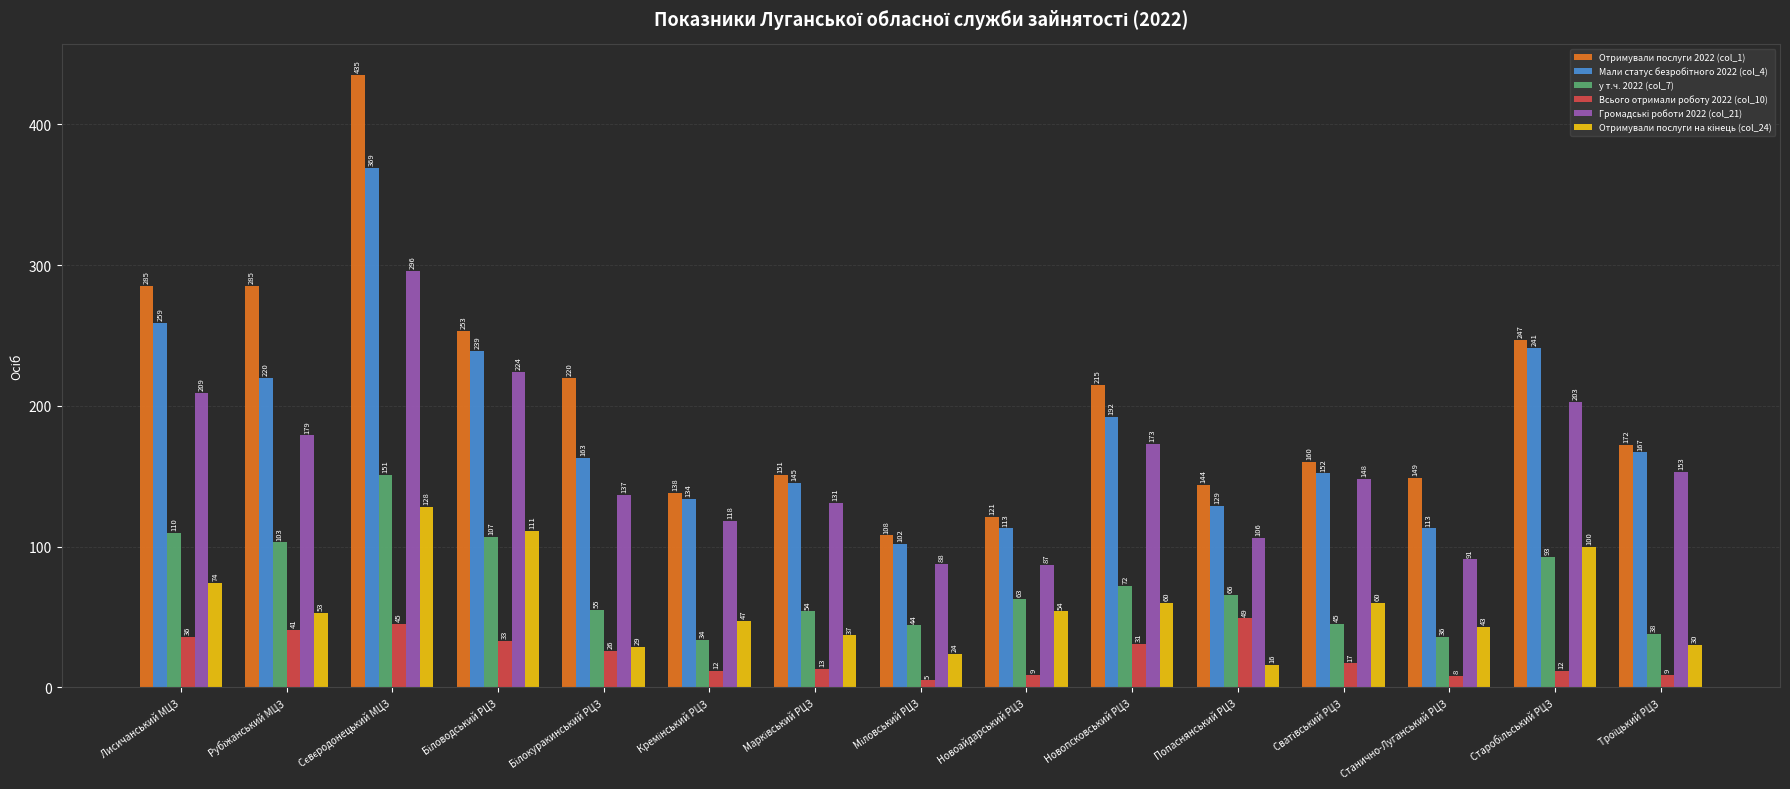

What position from the right is Станично-Луганський РЦЗ?

3